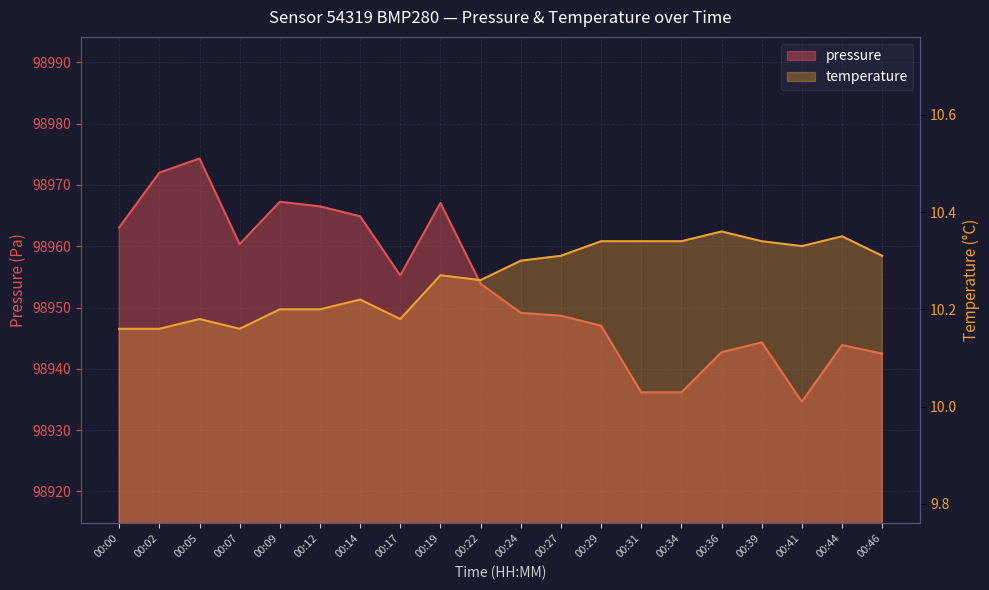

Which series has the largest total across all categories?

pressure